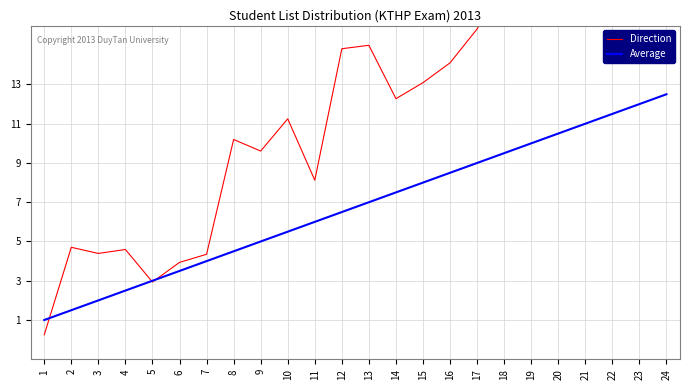

What is the value of the Direction point at the 12th from the left?

14.8